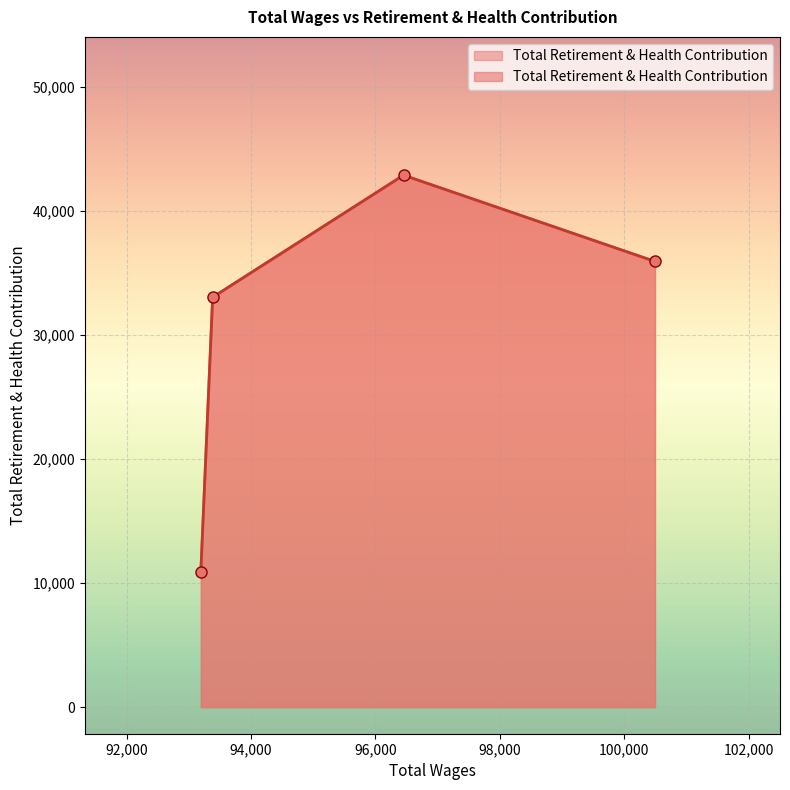

Approximately how many times larger is the value at 93384.0 compared to 93194.0?

3.0